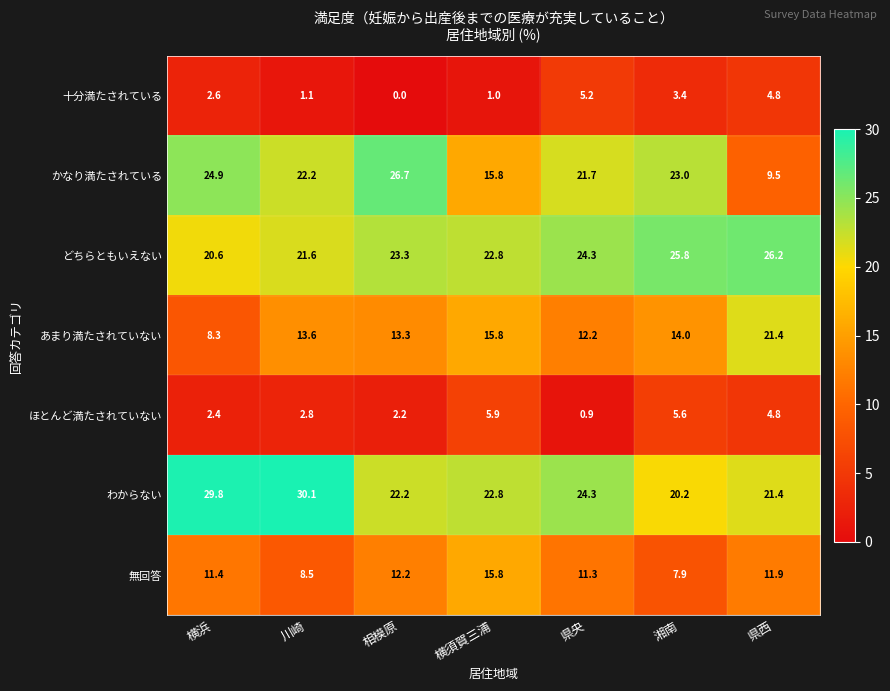

Where does the ほとんど満たされていない series first go above 2?

横浜